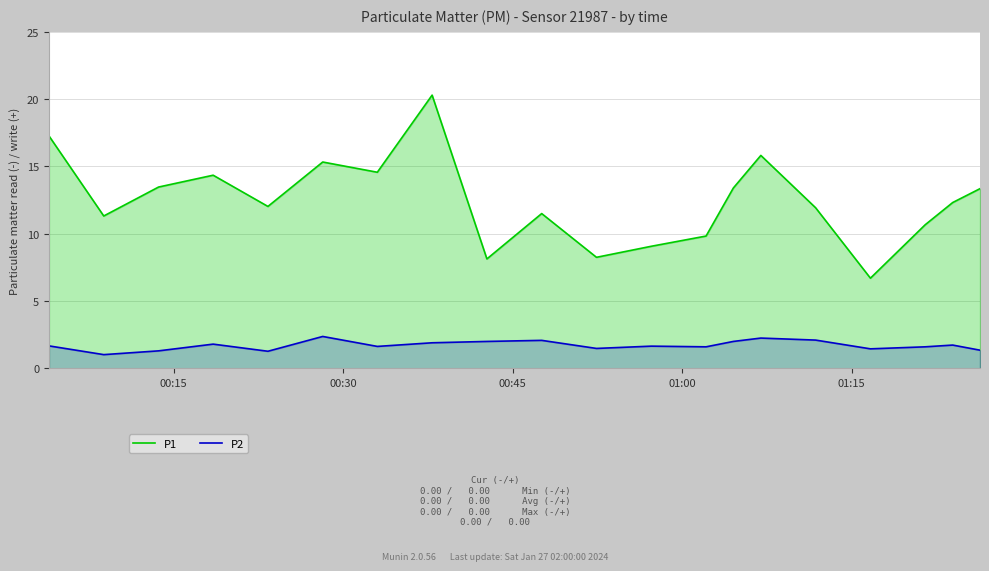

At how many categories does at least one series exceed 15?

4